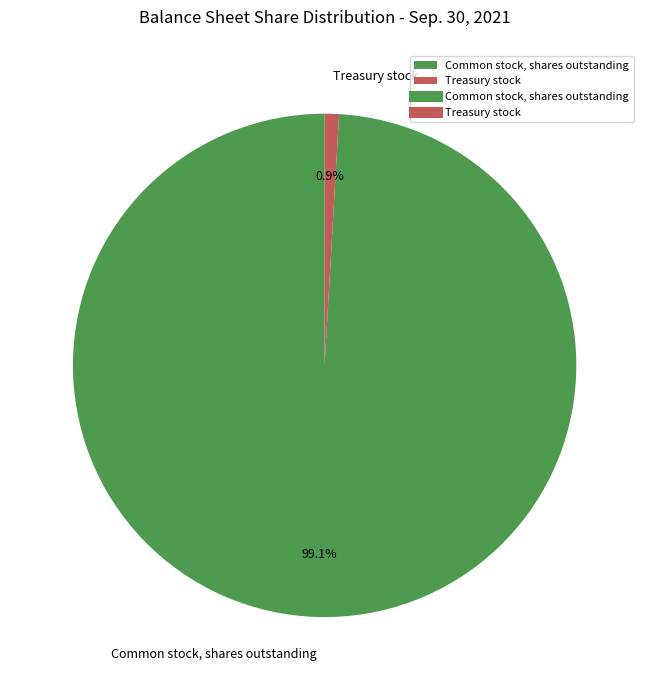

Which slice is the largest?

Common stock, shares outstanding